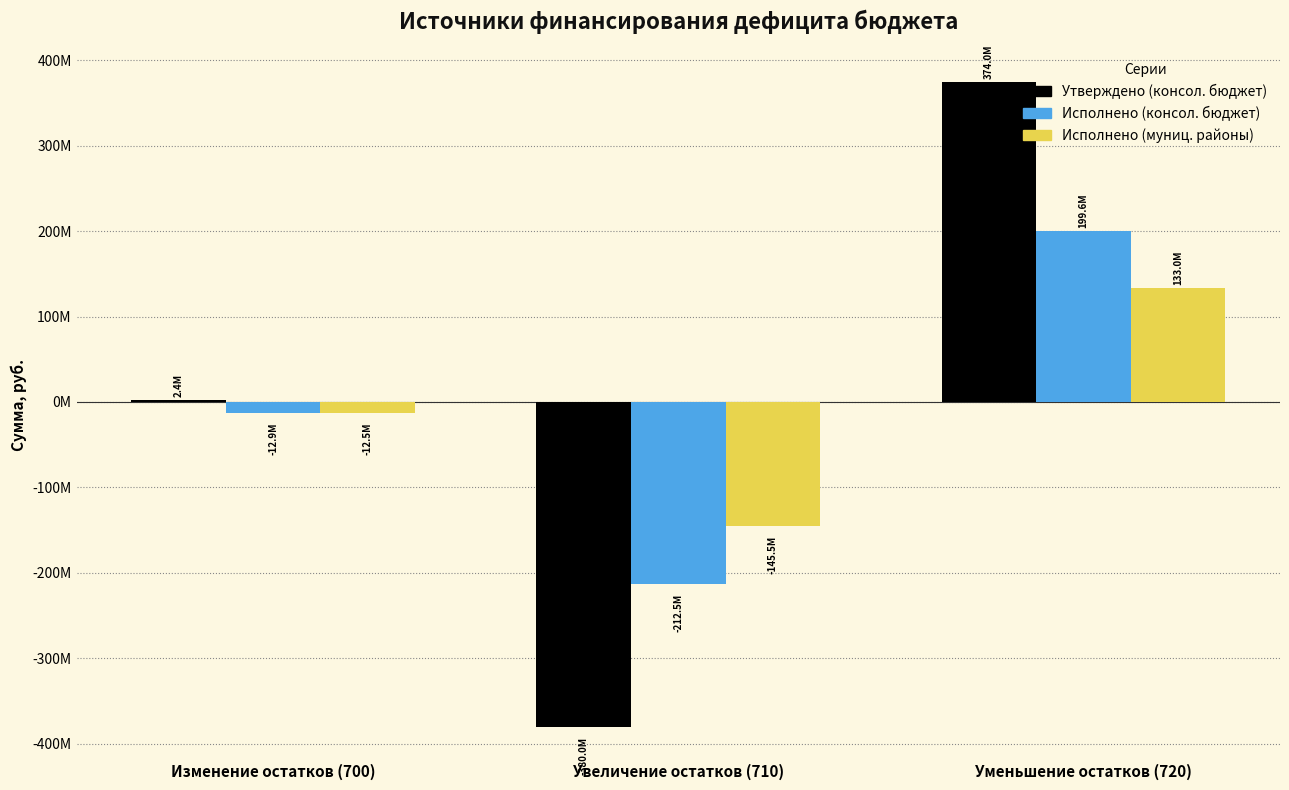

Are the bars horizontal?

No